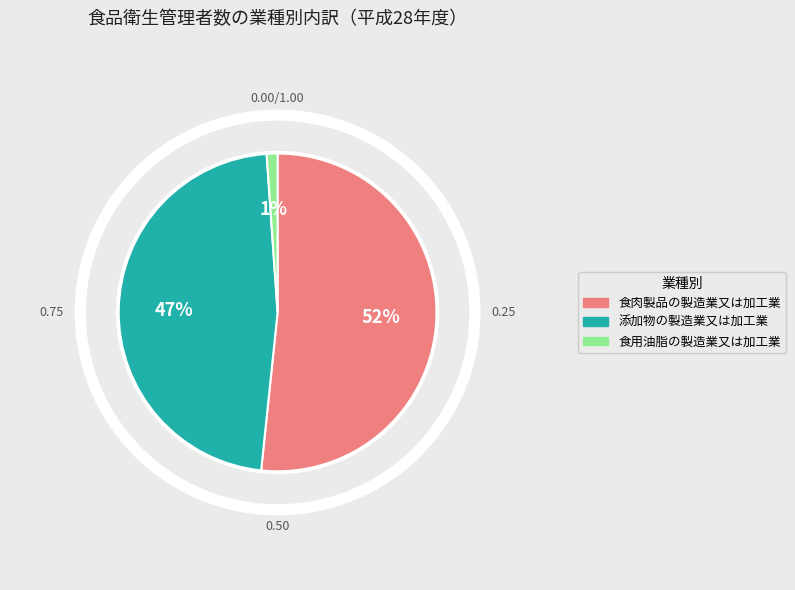

What is the largest slice in the pie chart?

食肉製品の製造業又は加工業